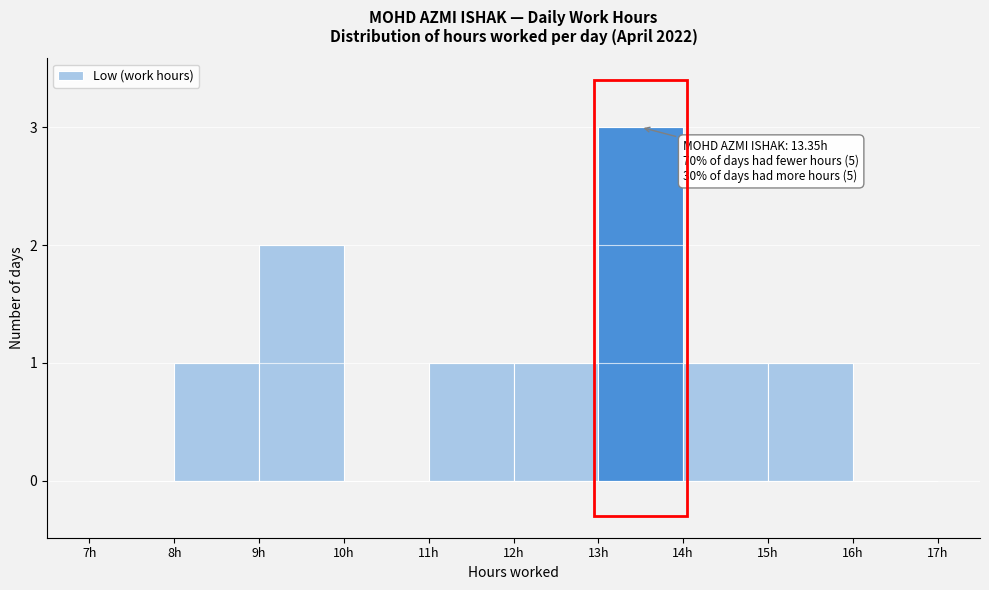

Over which range of the x-axis is the bar tallest?

13 to 14